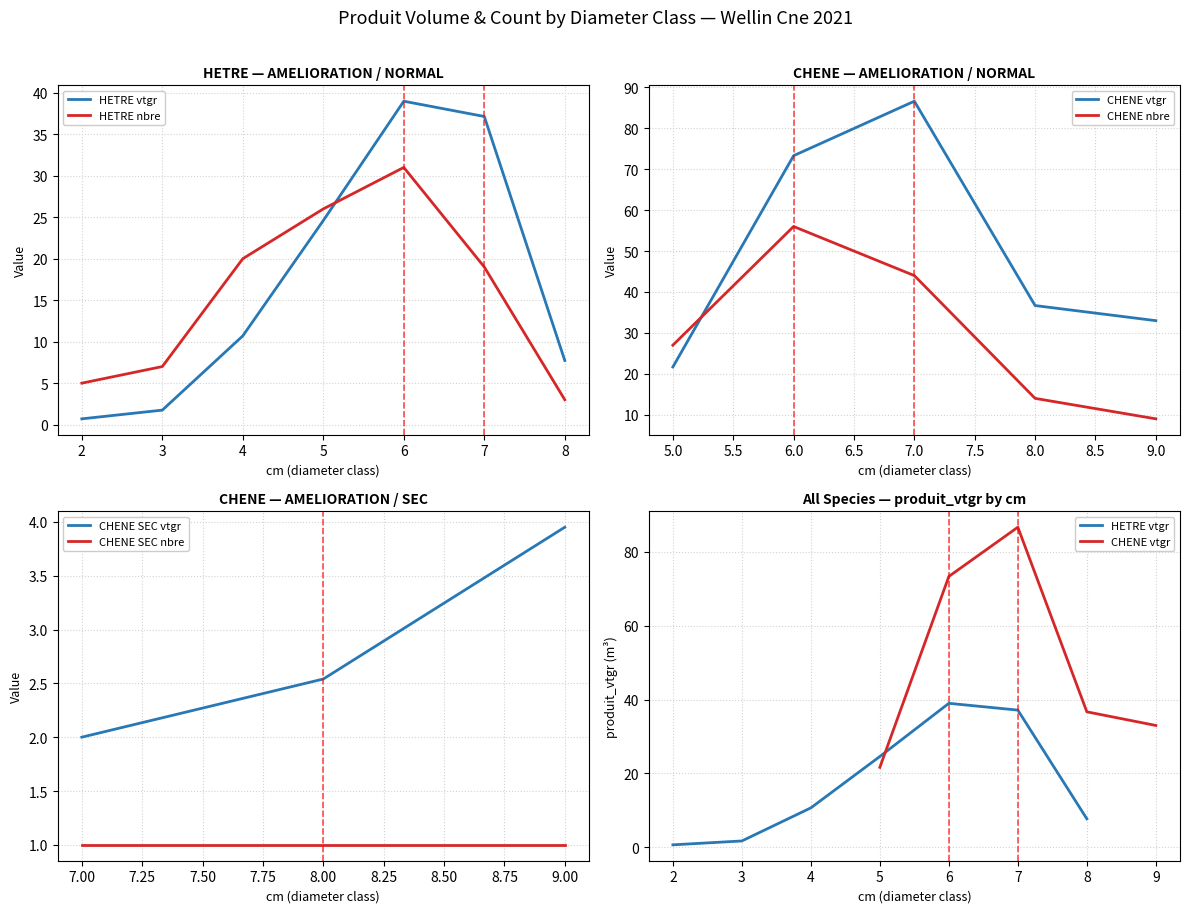

List the labels in order of CHENE SEC vtgr value, largest first.

9.00, 8.00, 7.00